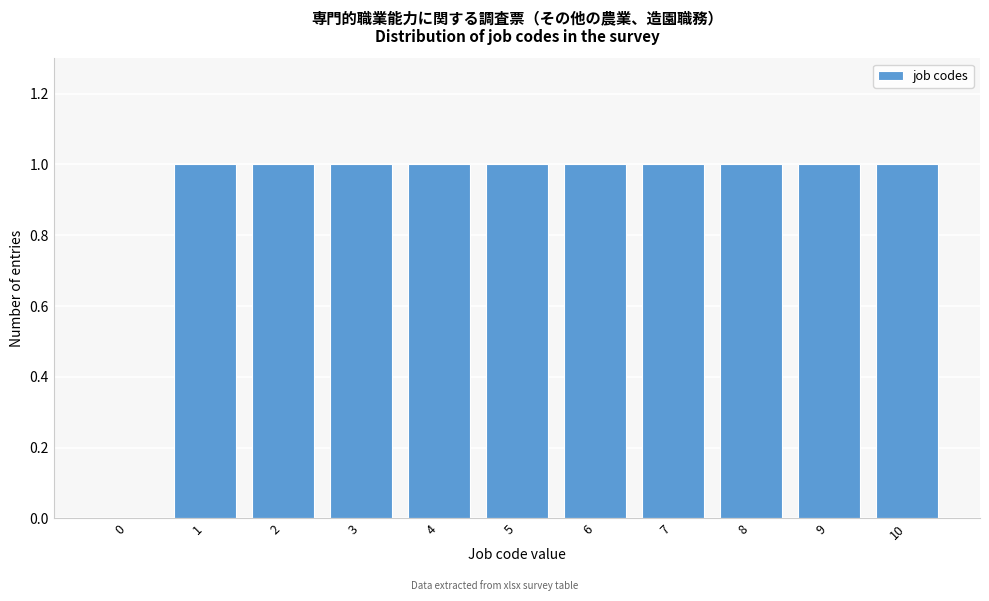

Reading right to left, extract all data points from this chart.

10=1	9=1	8=1	7=1	6=1	5=1	4=1	3=1	2=1	1=1	0=0